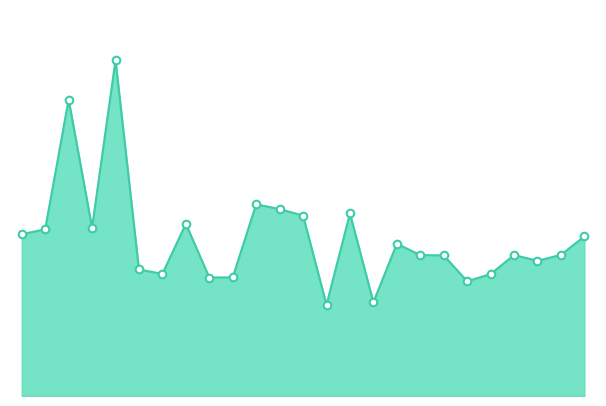

Is this an area chart (filled region under the line)?

Yes